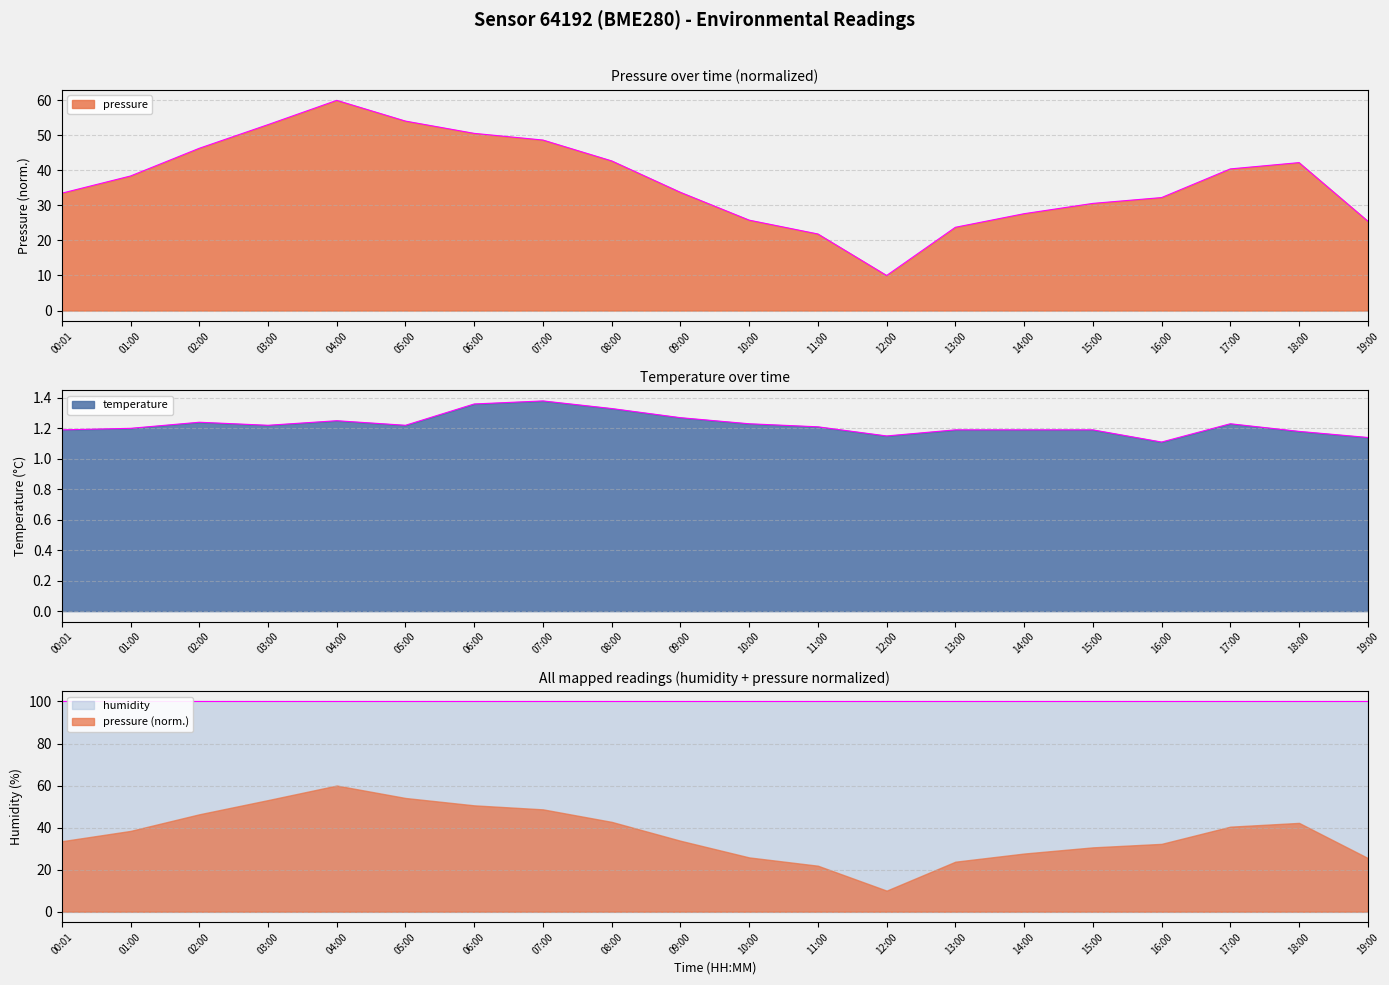

True or false: pressure has a value of 53.1 at 03:00.

True